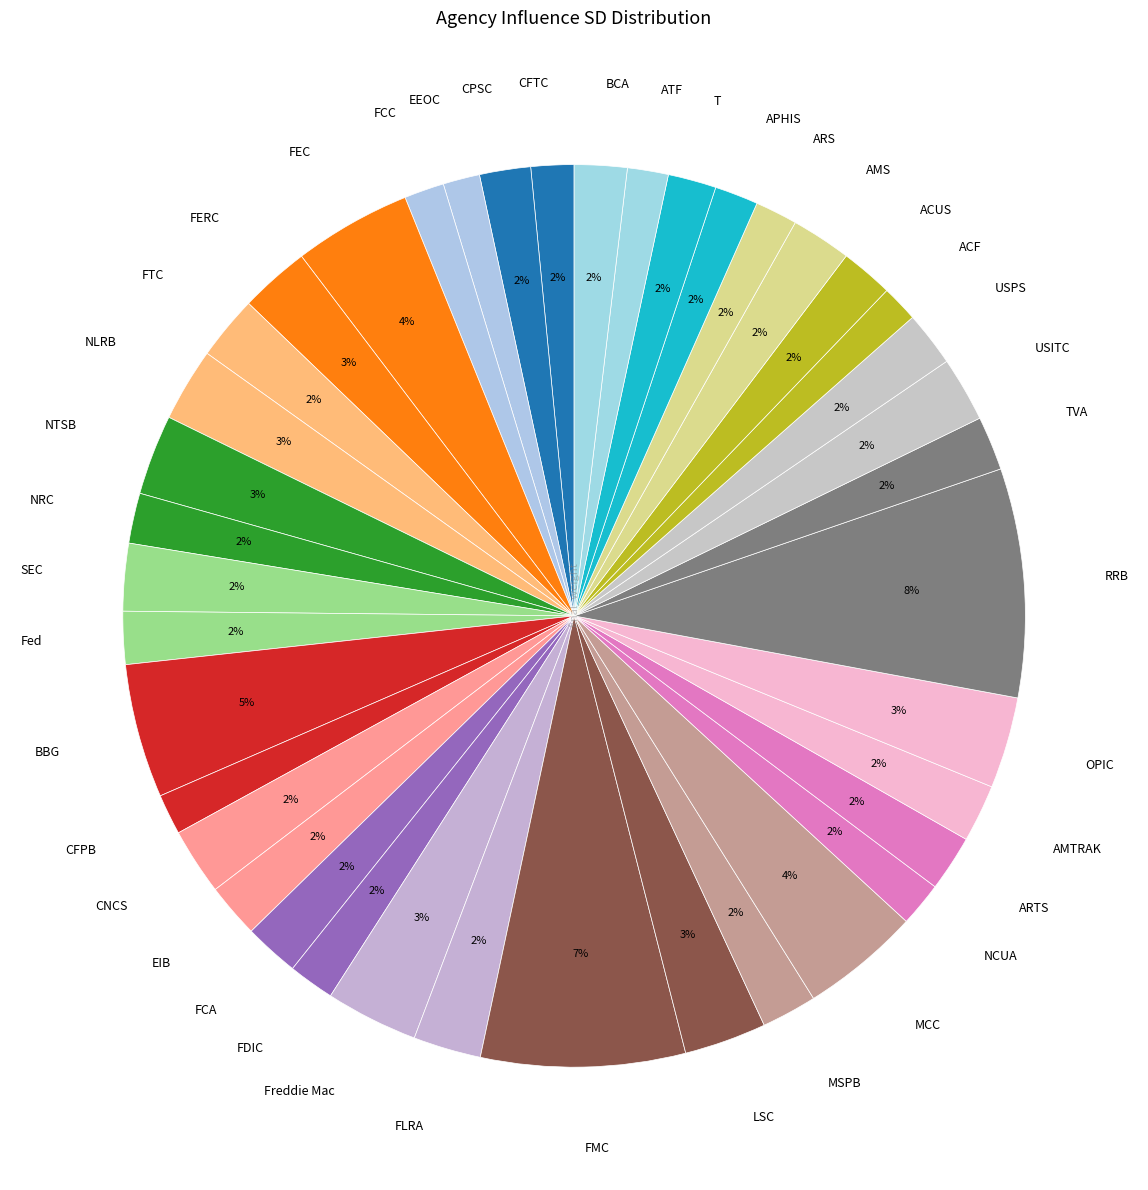

The ATF slice represents 1% of the pie. True or false?

True